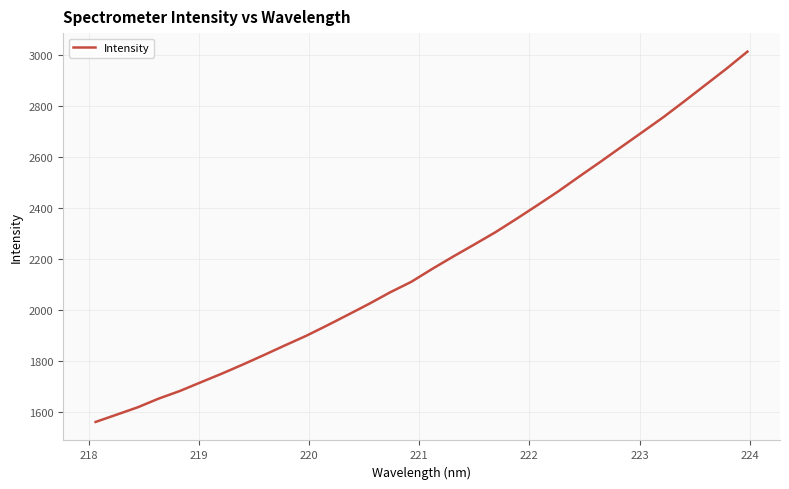

Does the chart have visible grid lines?

Yes